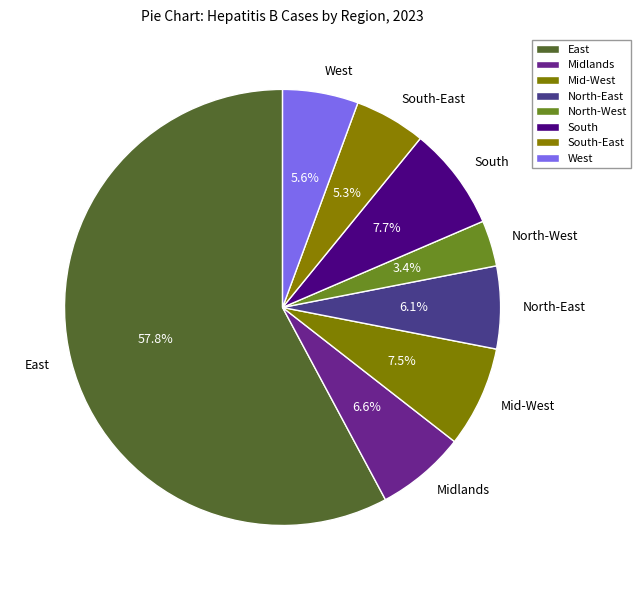

What is the ratio of the value at North-East to the value at Midlands?

0.9